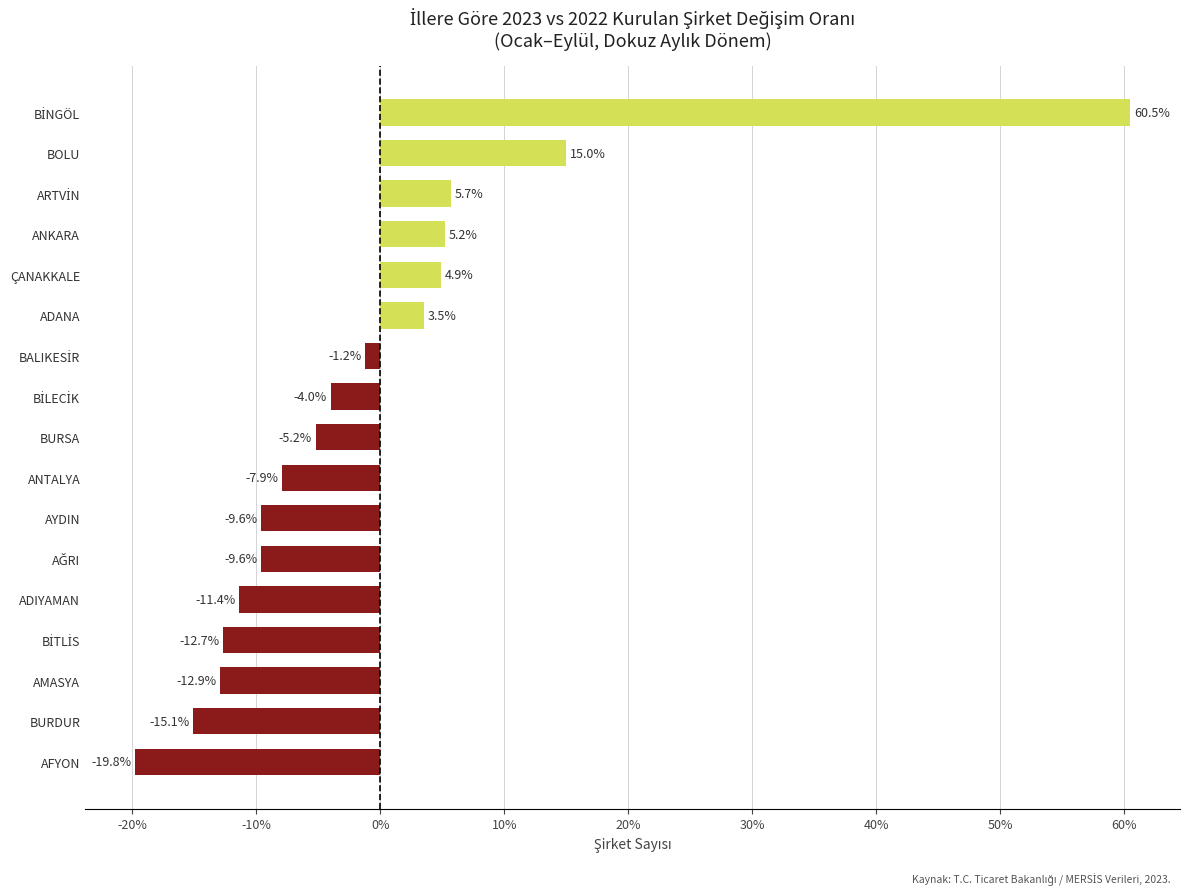

Which has a higher value, ADIYAMAN or AFYON?

ADIYAMAN